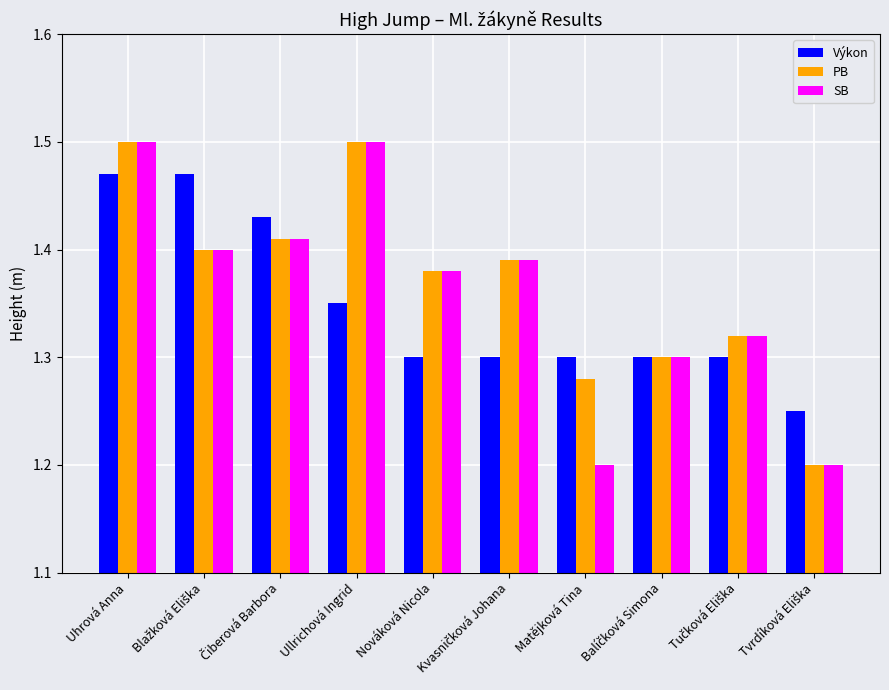

At which category is the sum across all series the highest?

Uhrová Anna